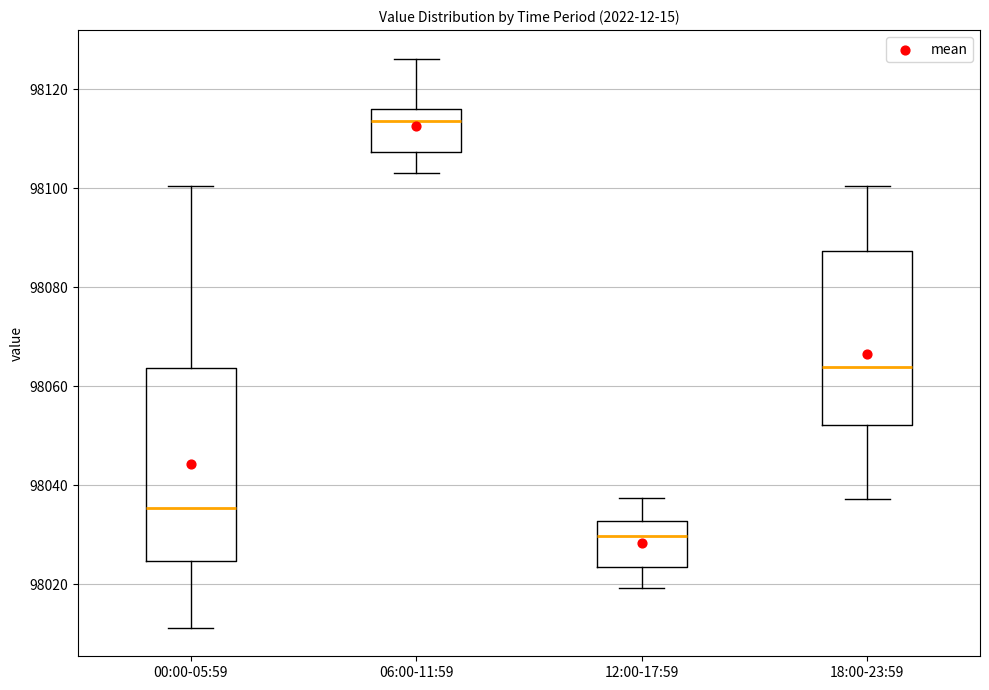

Comparing the boxes themselves (not the whiskers), which one is the tallest?

00:00-05:59